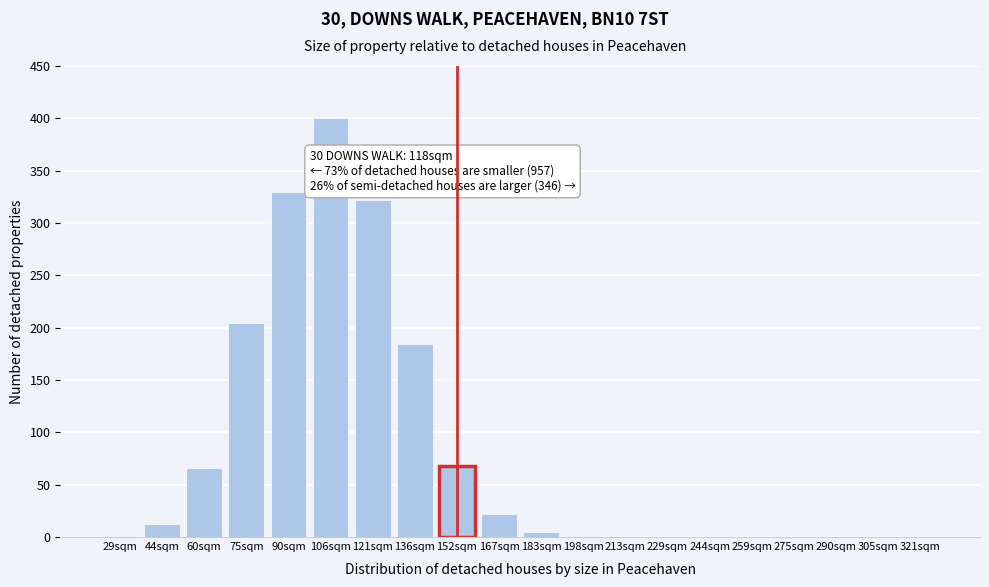

At which label is the value closest to 200?

75sqm